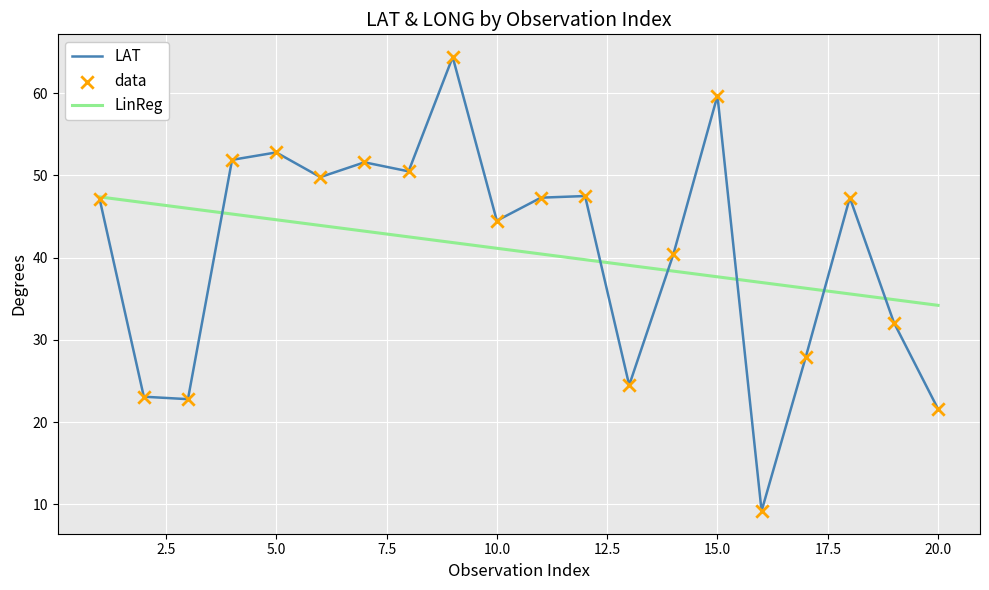

Which series has the widest spread of values?

LAT